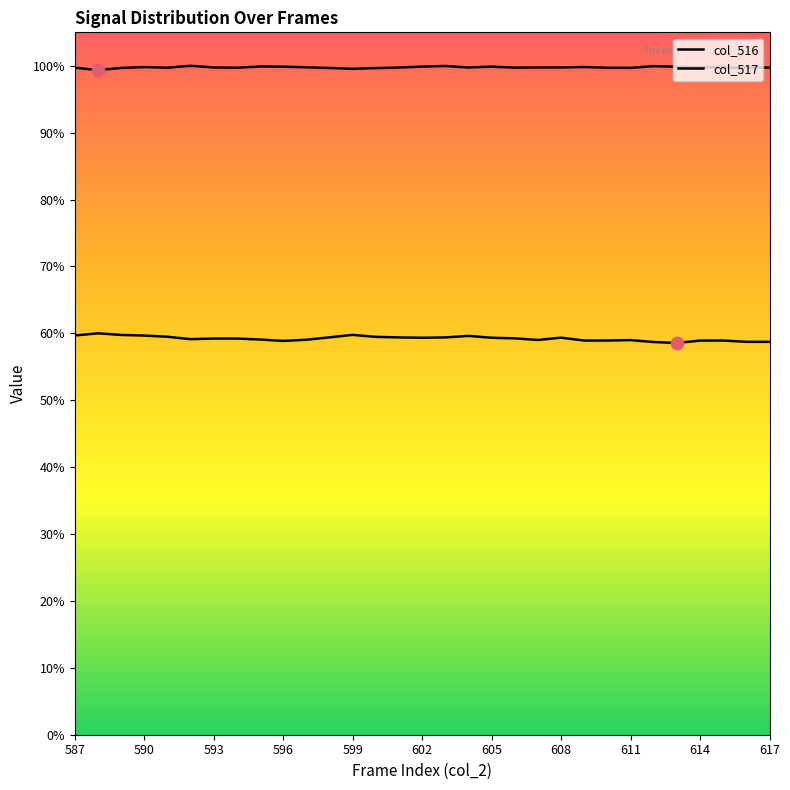

Which series has the widest spread of Y values?

col_516